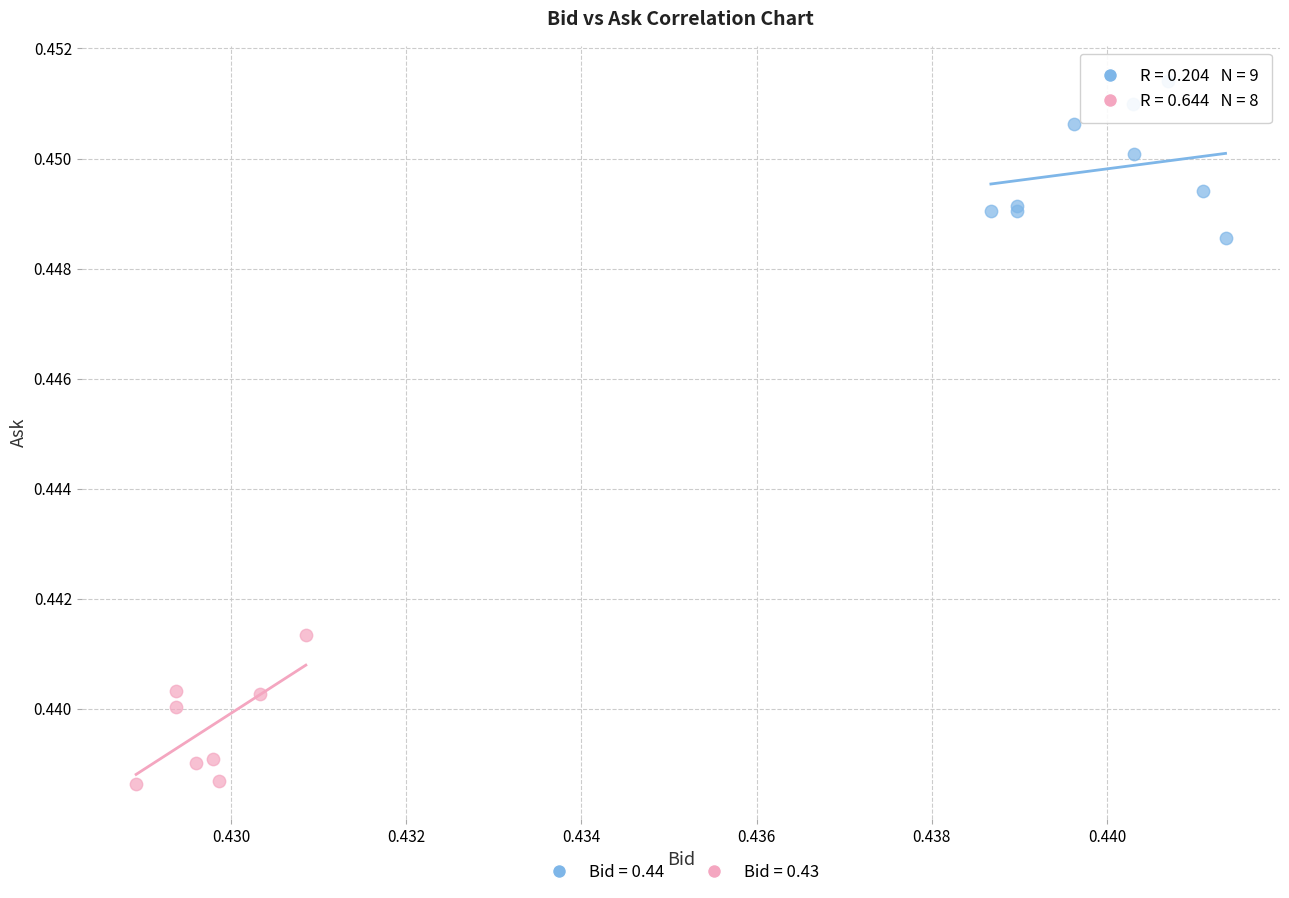

Which series reaches the maximum Y coordinate?

Bid = 0.44